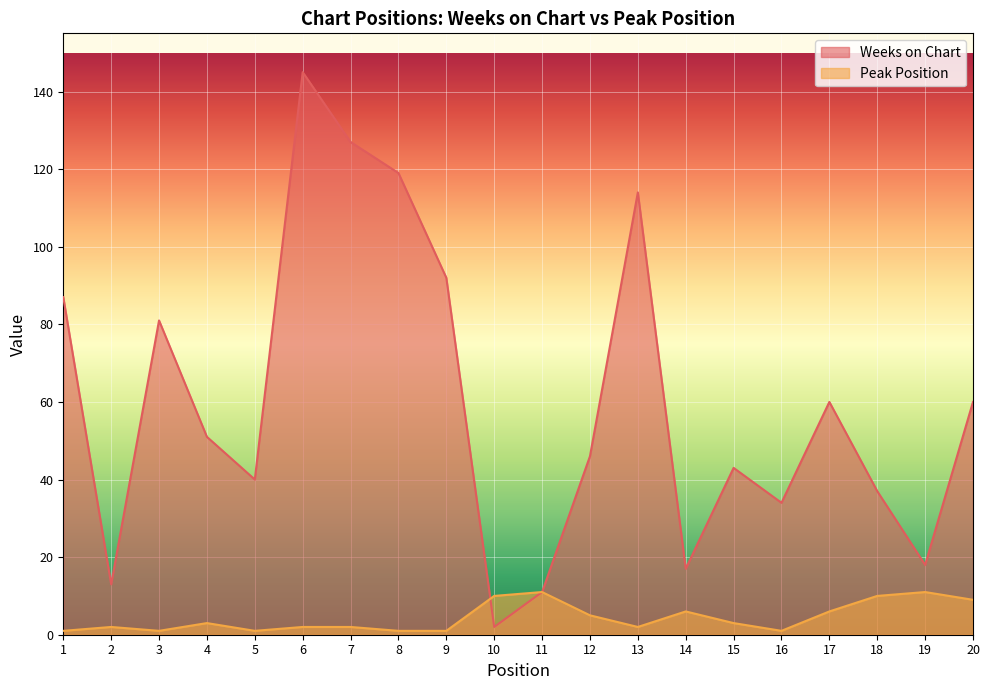

The Peak Position series shows 6 at 14. True or false?

True